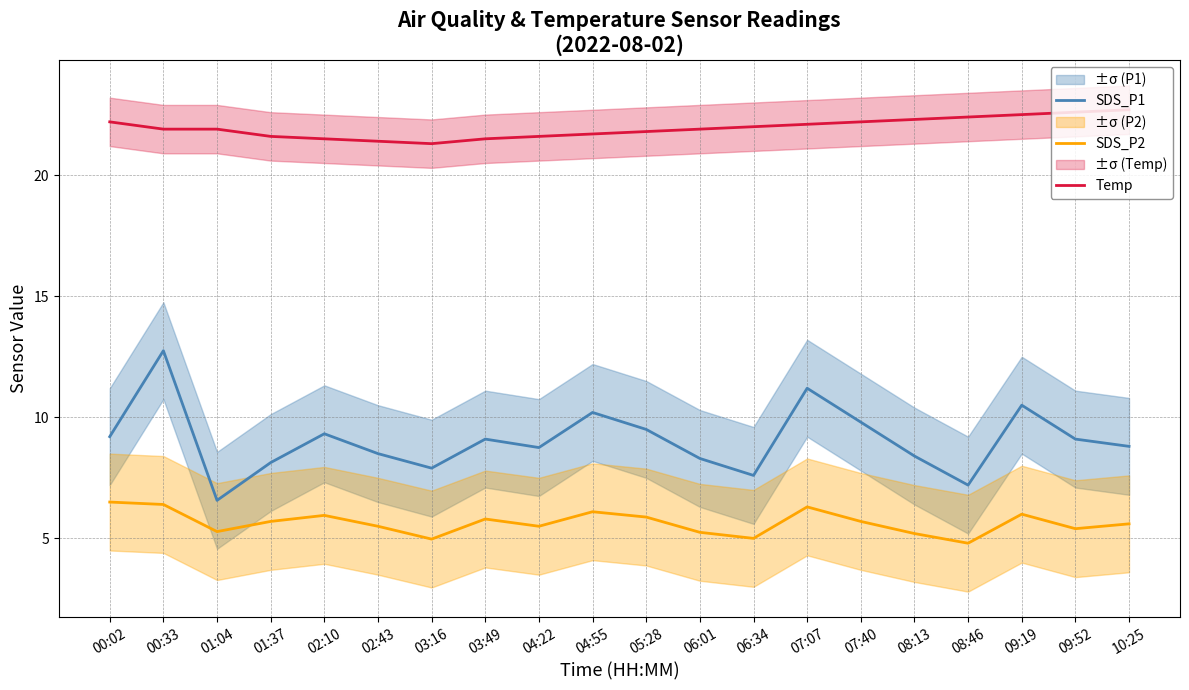

True or false: SDS_P1 and SDS_P2 cross at least once.

False